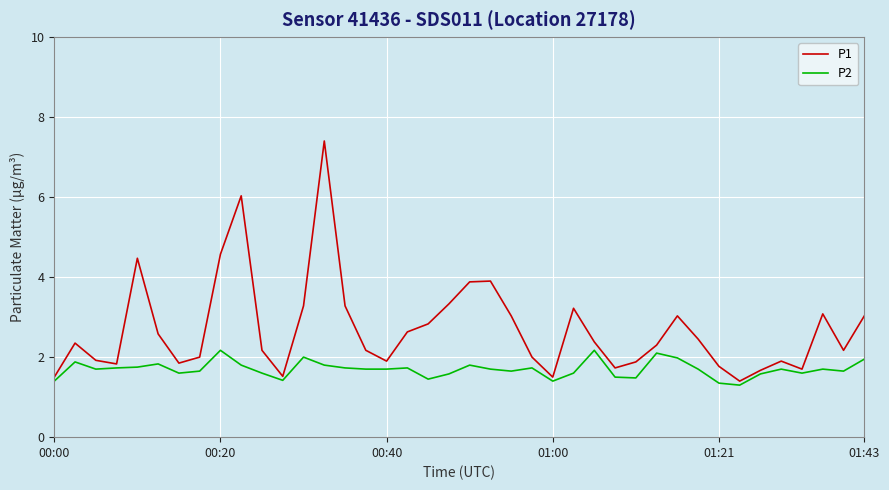

Does the chart have visible grid lines?

Yes